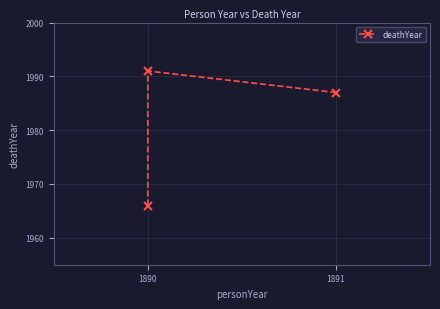

At which category does the chart reach its peak across all series?

1890